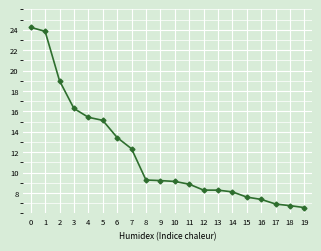

What is the value of the 3rd point from the left?

19.0